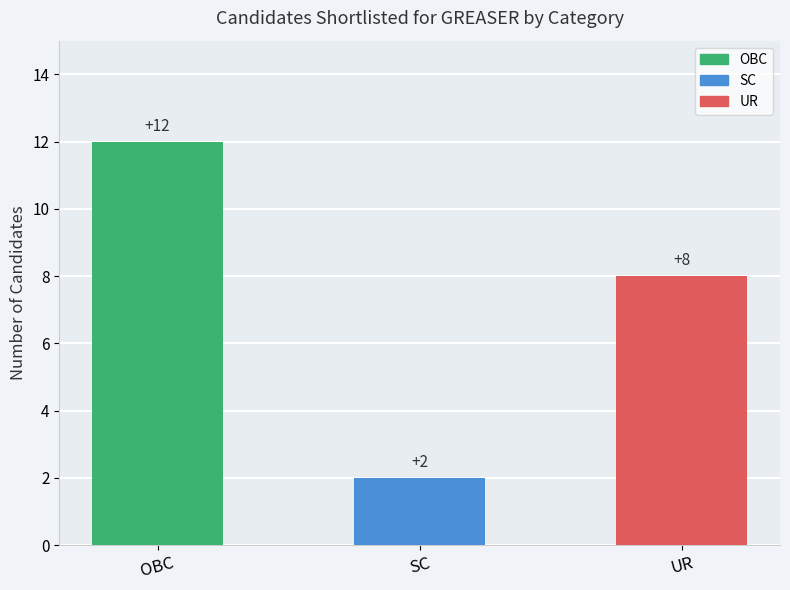

What is the greatest value displayed?

12